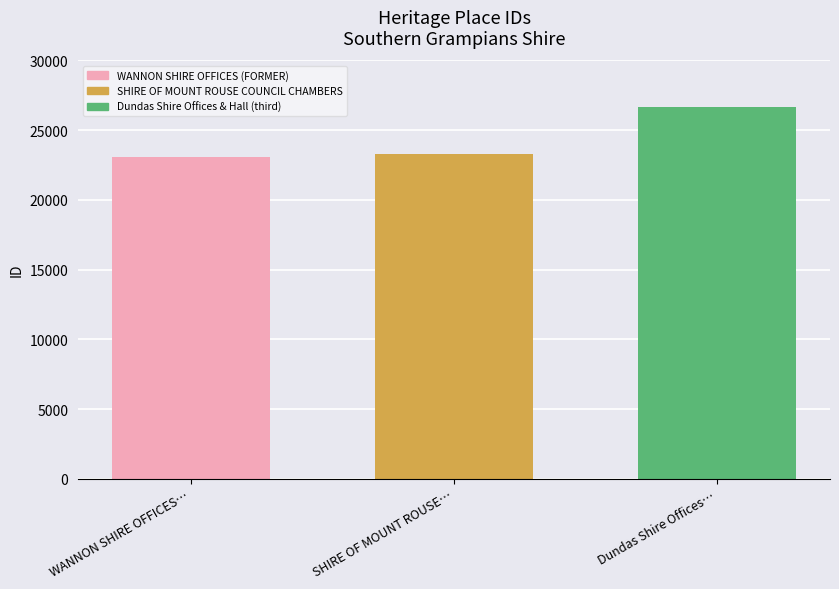

The chart shows a value of 9192 at SHIRE OF MOUNT ROUSE…. True or false?

False